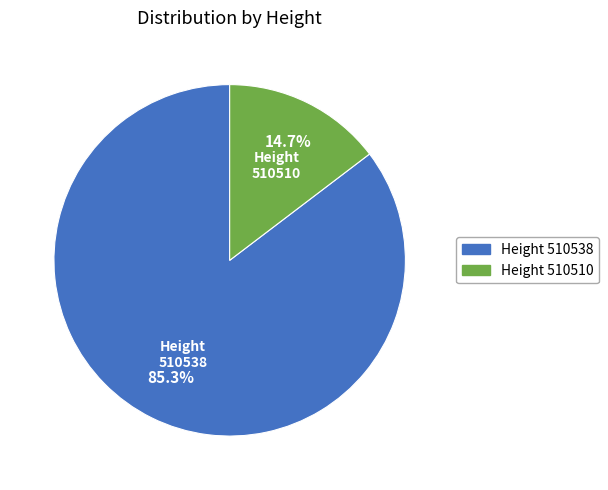

Is there any slice that represents more than half of the pie?

Yes